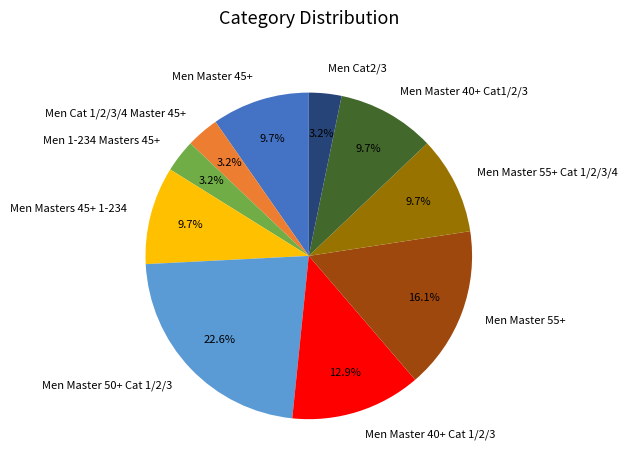

What is the total percentage of Men Master 50+ Cat 1/2/3 and Men Cat 1/2/3/4 Master 45+?

25.8%